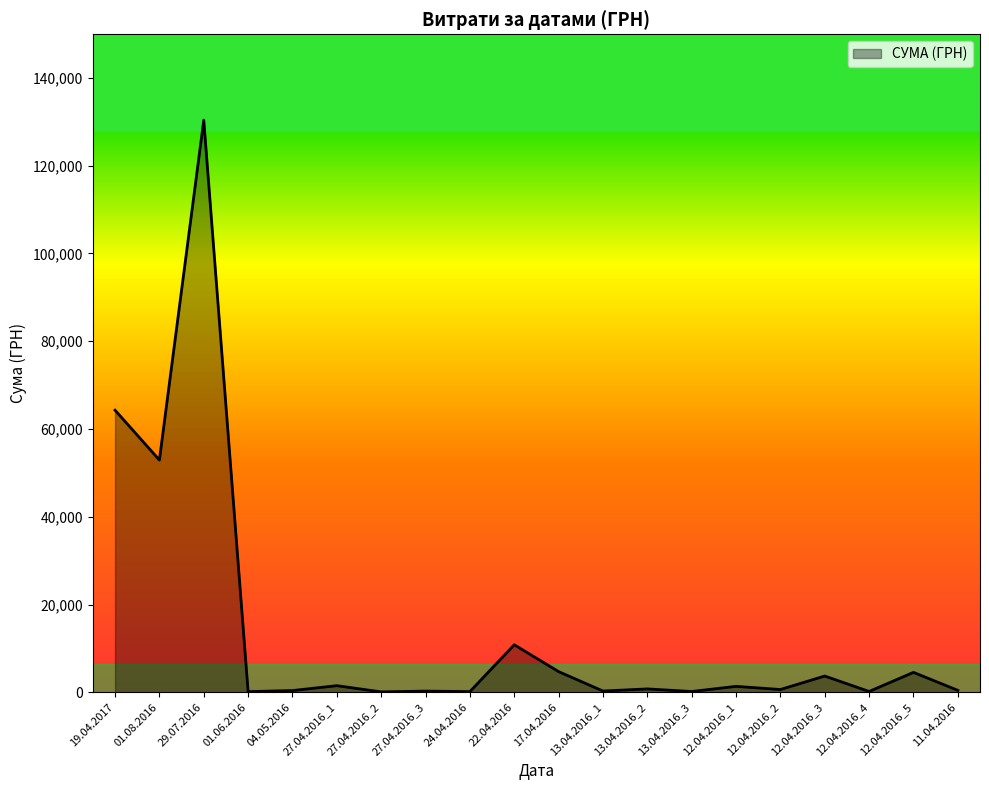

Is it true that the value at 12.04.2016_3 is 3726.6?

True